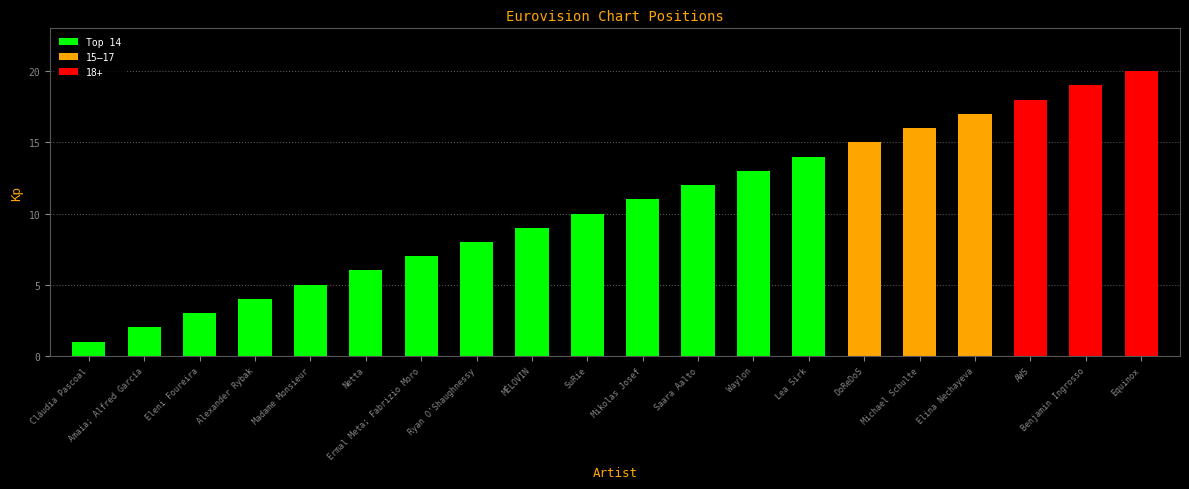

What is the difference between the maximum and second lowest values?

18